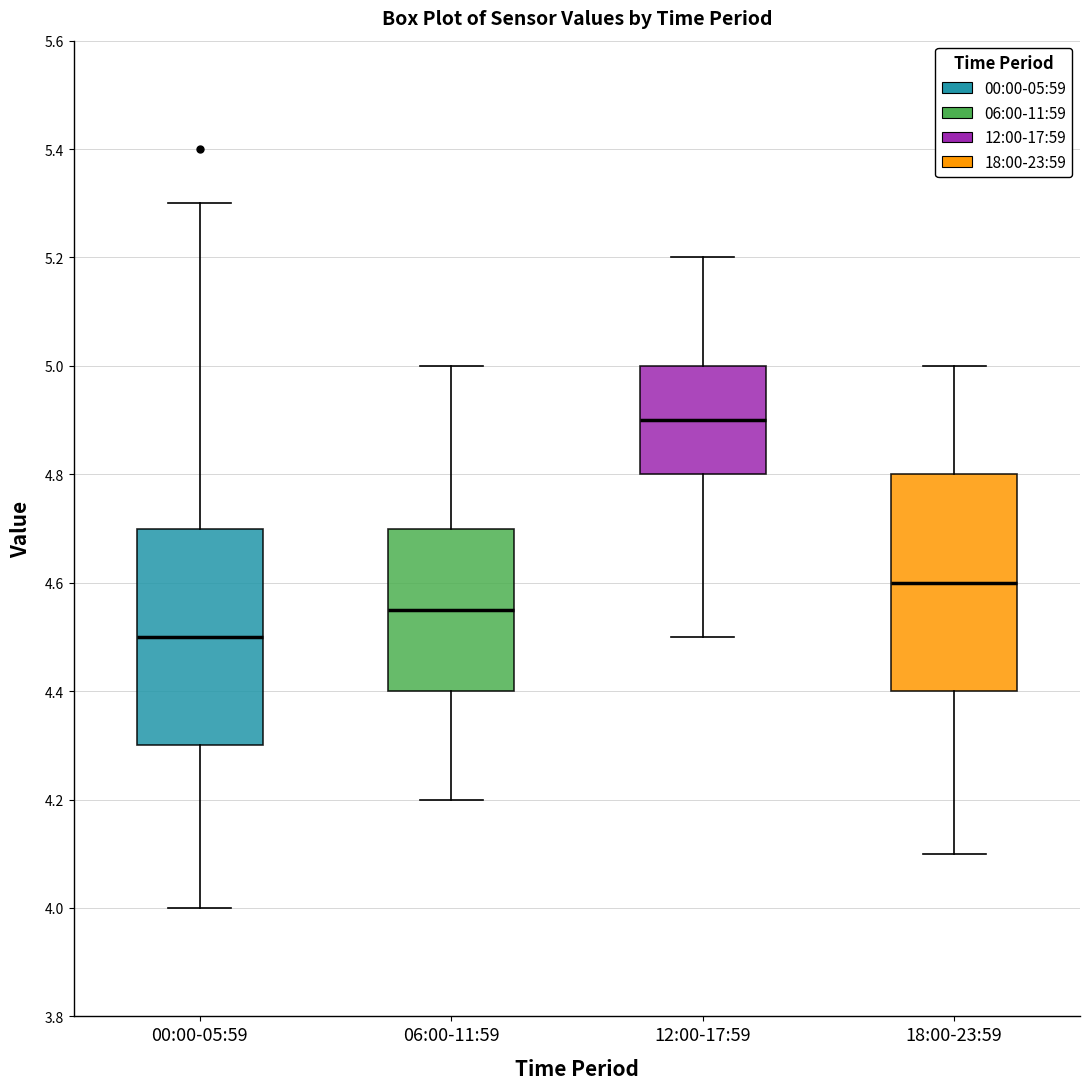

Reading left to right, transcribe this box plot: for each box, give where its median line is, the range the box spans, and where its two whiskers end, as read against the y-axis. The values are not printed on the chart, so give them approximately, as read against the axis.

00:00-05:59: median 4.50, box 4.30 to 4.70, whiskers 4.00 to 5.30
06:00-11:59: median 4.56, box 4.40 to 4.70, whiskers 4.20 to 5.00
12:00-17:59: median 4.90, box 4.80 to 5.00, whiskers 4.50 to 5.20
18:00-23:59: median 4.60, box 4.40 to 4.80, whiskers 4.10 to 5.00